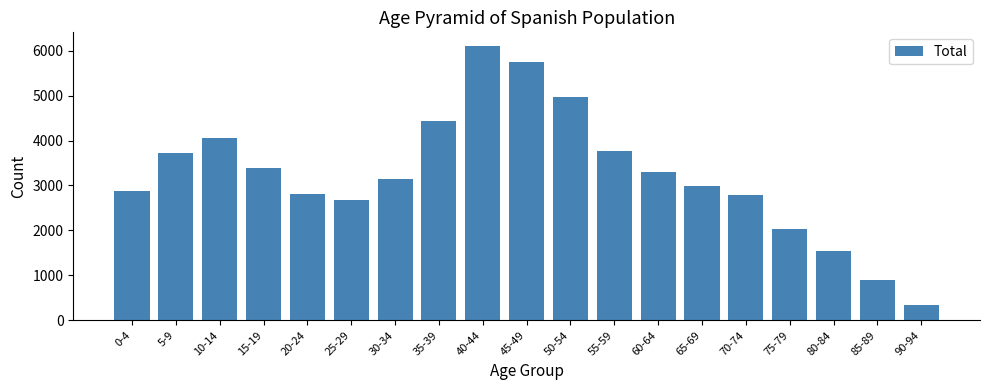

What is the change in value from 60-64 to 70-74?

-505